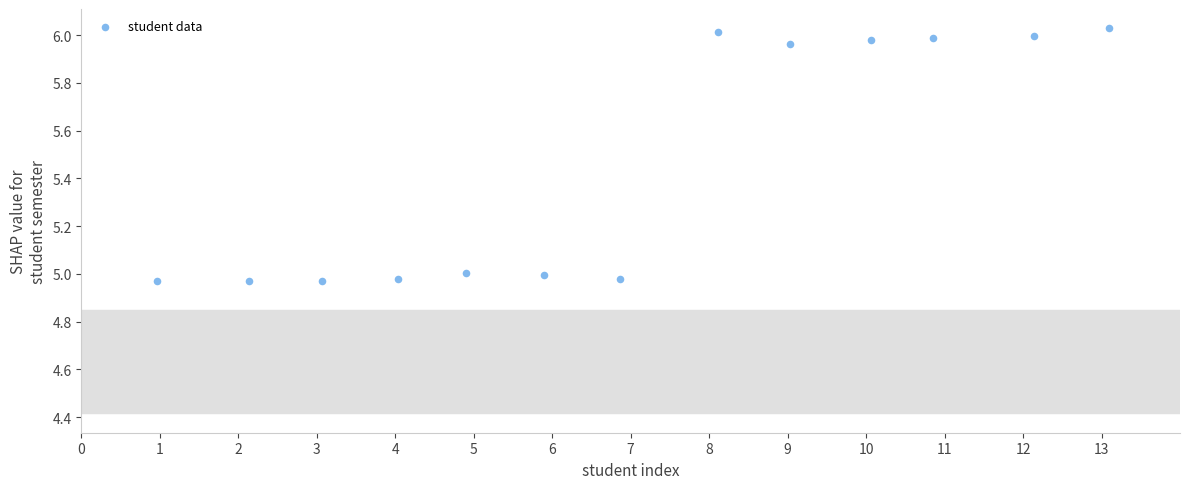

What is the range of X values (max minus min)?

12.1